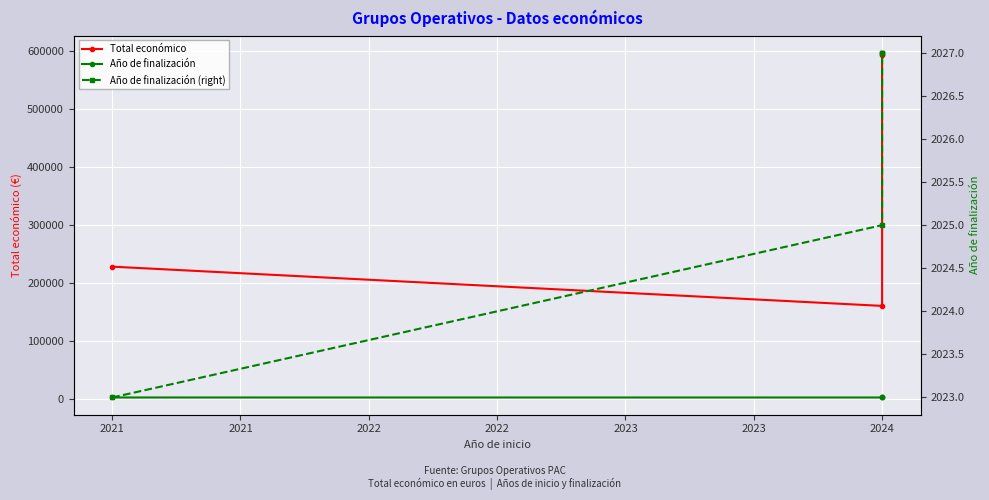

What is the difference between the maximum and minimum values in the Total económico series?

437094